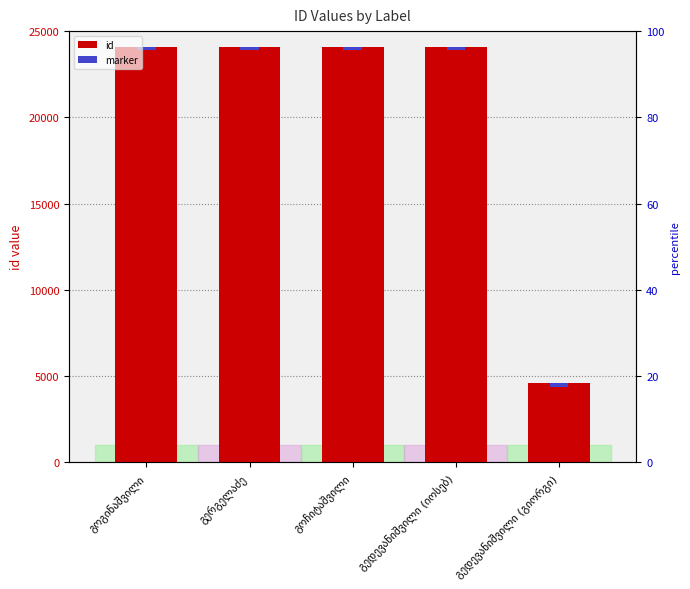

What is the highest value of the id series?

24097